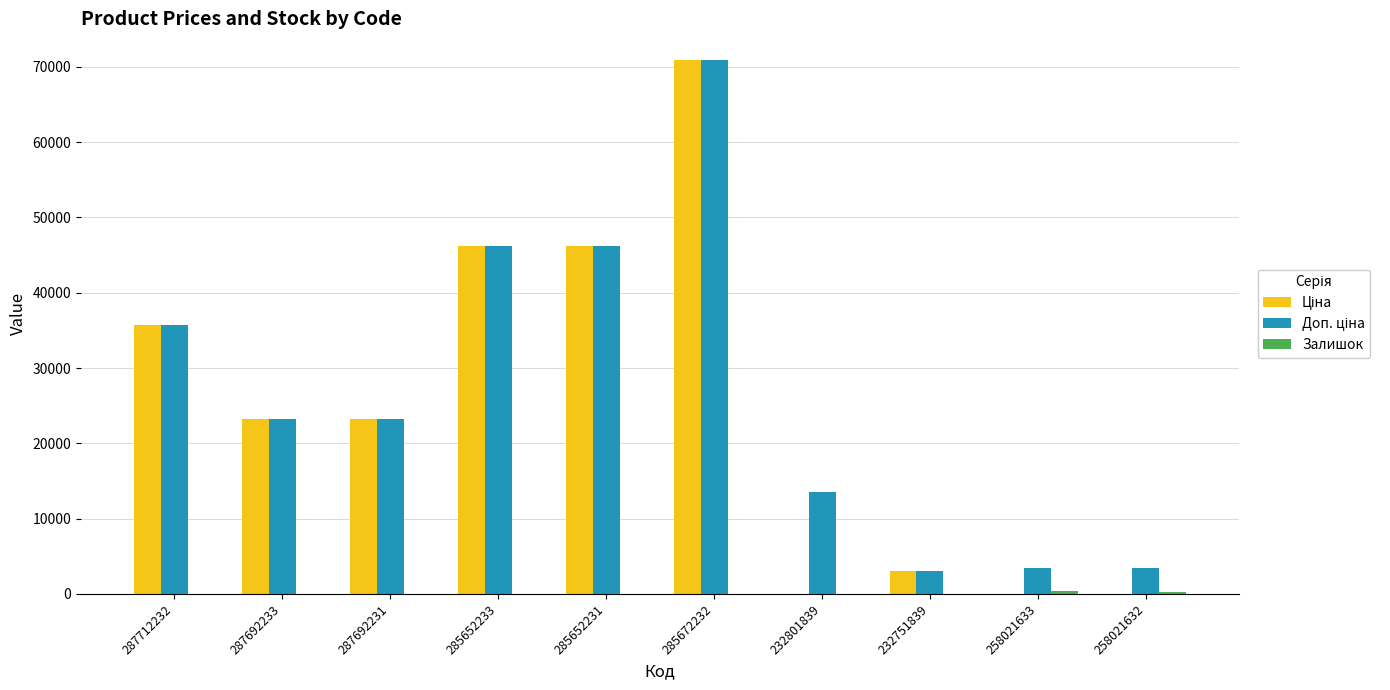

Count the number of categories in the chart.

10